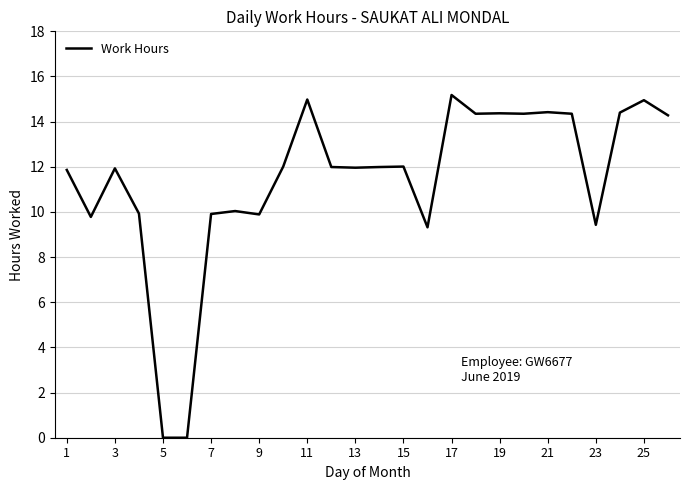

What is the maximum value shown in the chart?

15.2